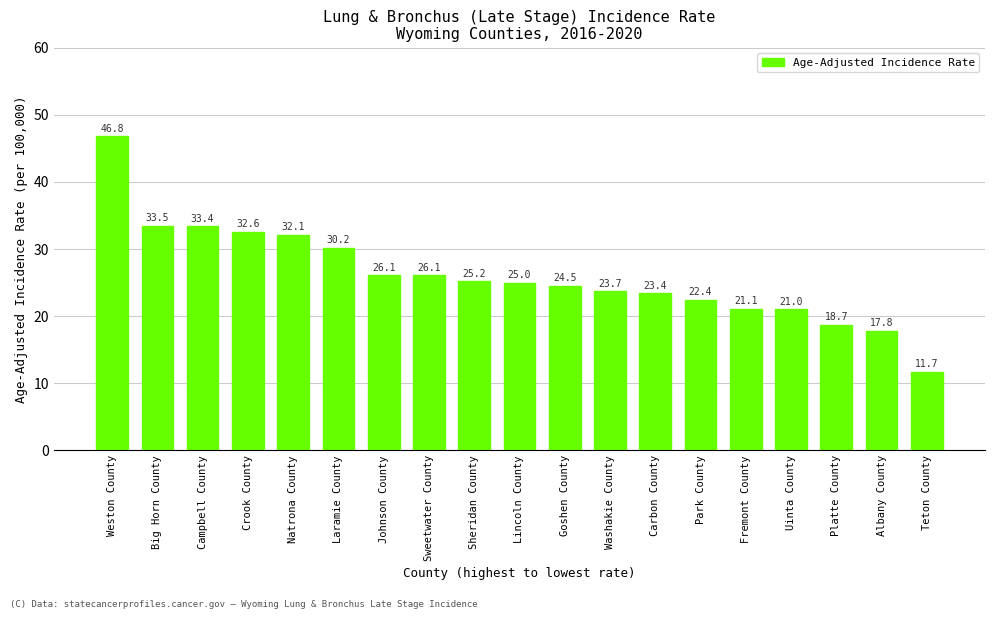

How many data points does each series have?

19